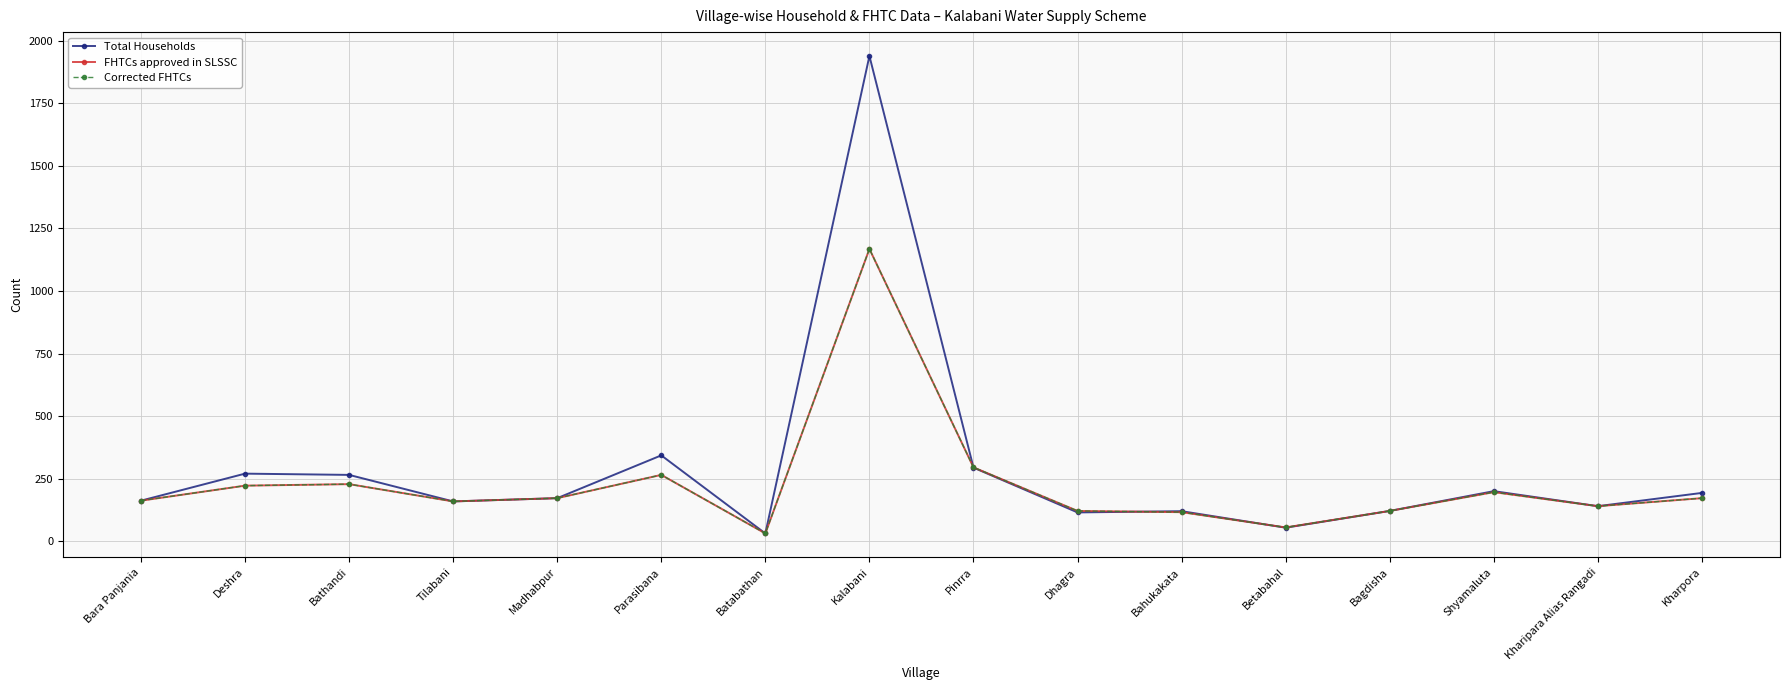

Does the chart have visible grid lines?

Yes